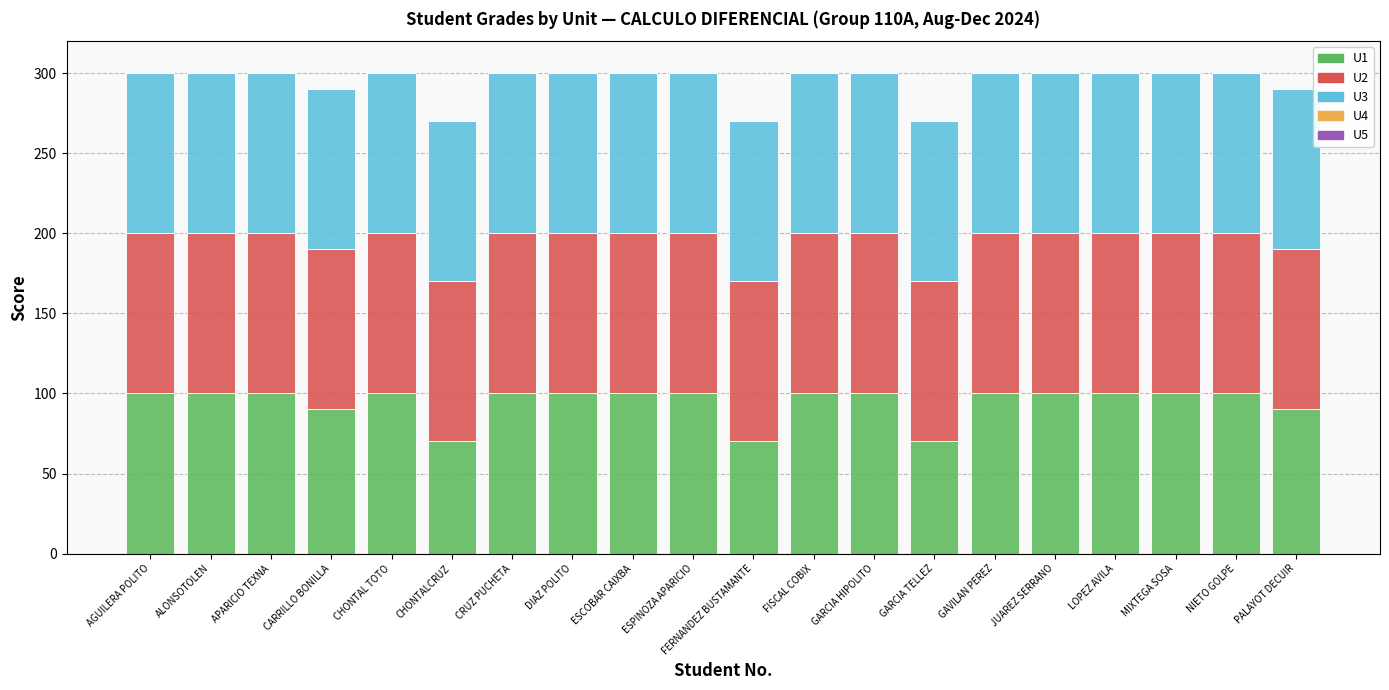

What is the total value across all series at MIXTEGA SOSA?

300